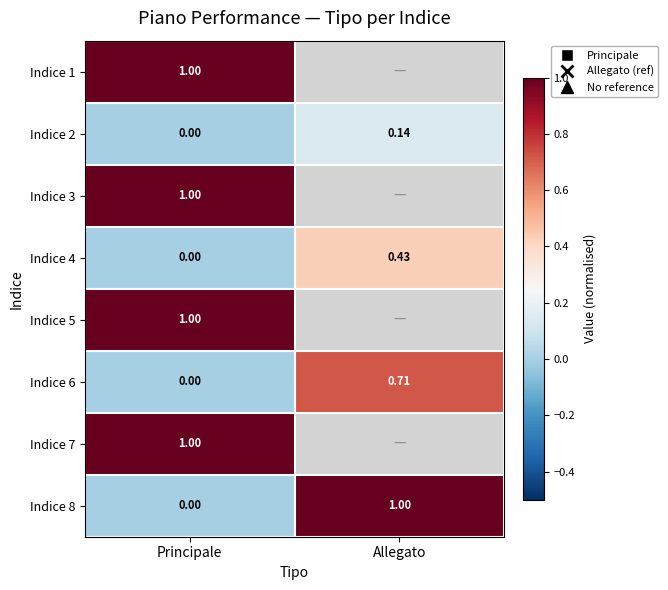

List the labels in order of Indice 4 value, smallest first.

Principale, Allegato